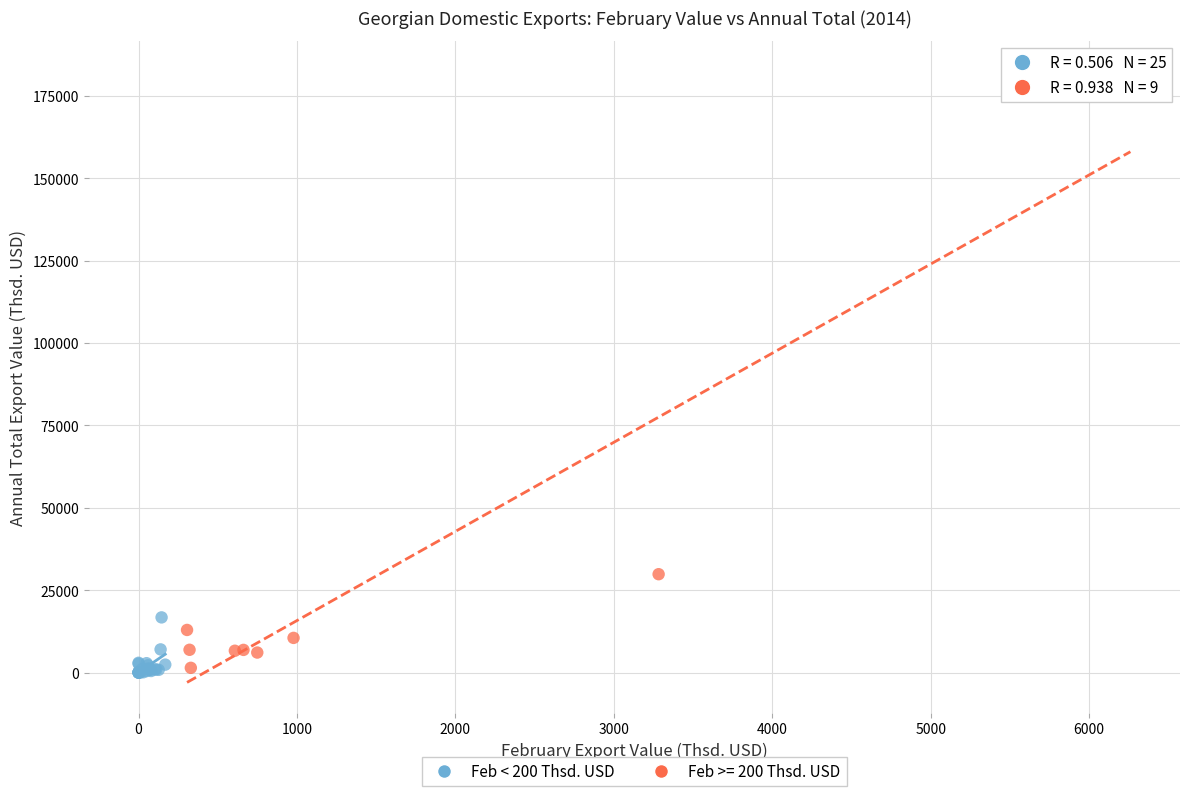

Which series contains the highest Y value?

Feb >= 200 Thsd. USD